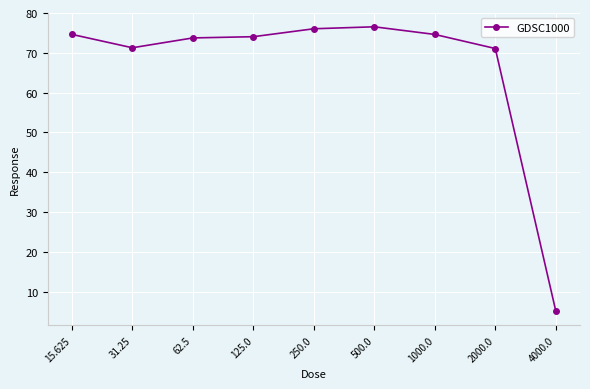

How many lines are shown in the chart?

1